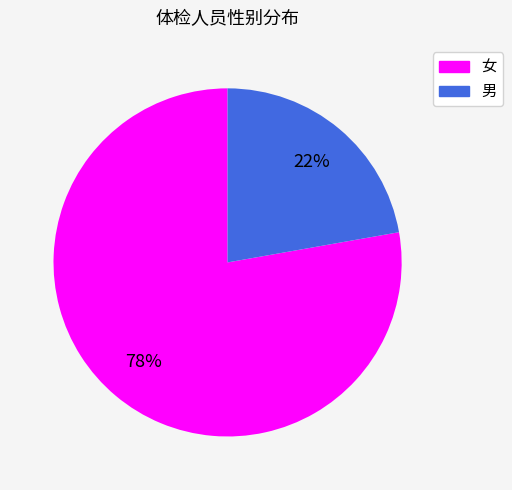

Do 男 and 女 together represent more than half of the pie?

Yes